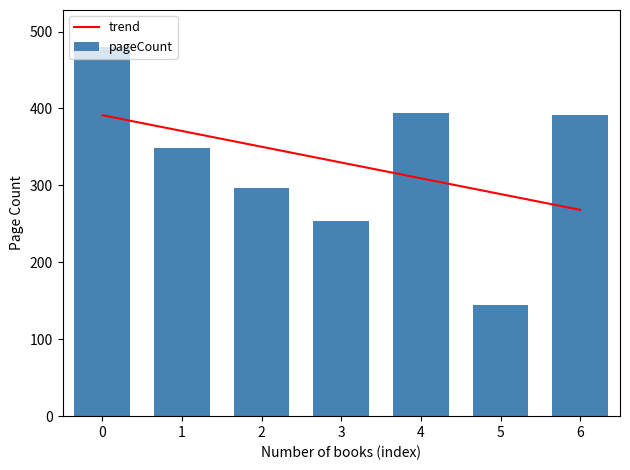

What is the minimum value shown in the chart?

144